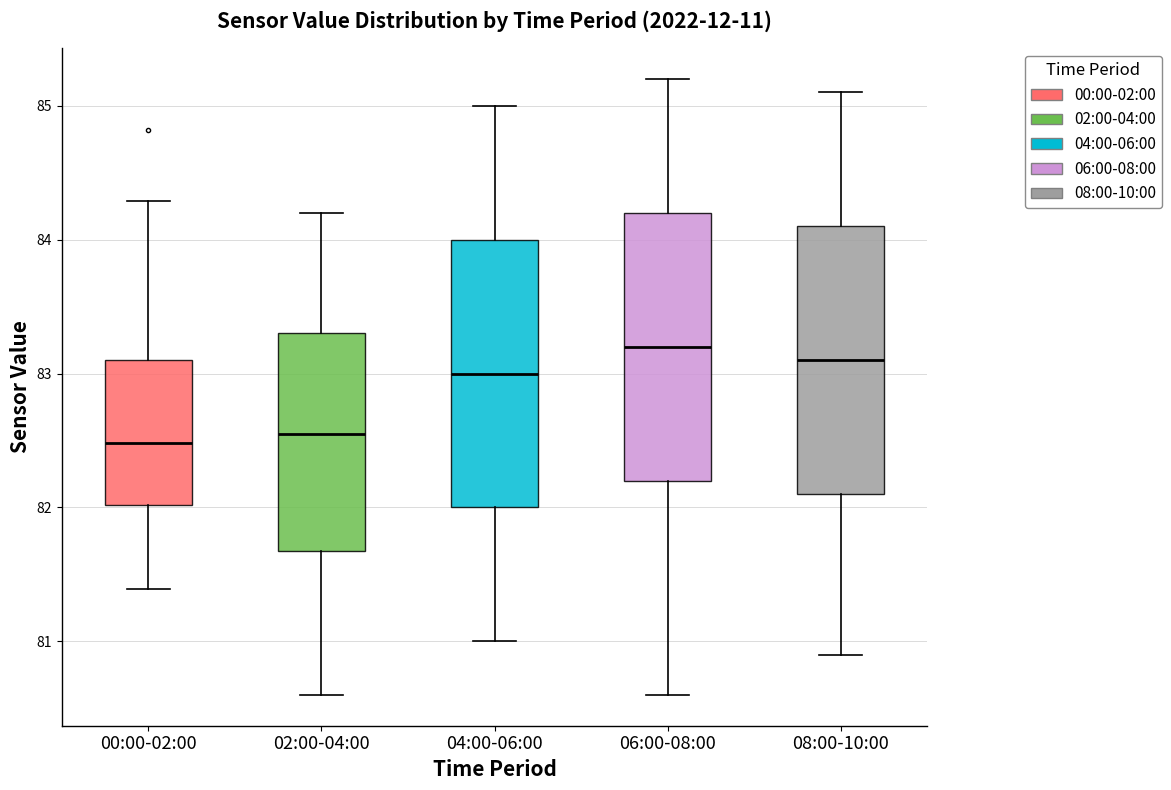

Where does the lower whisker of the box for 06:00-08:00 end on the y-axis? The values are not printed on the chart, so give them approximately, as read against the axis.

80.6